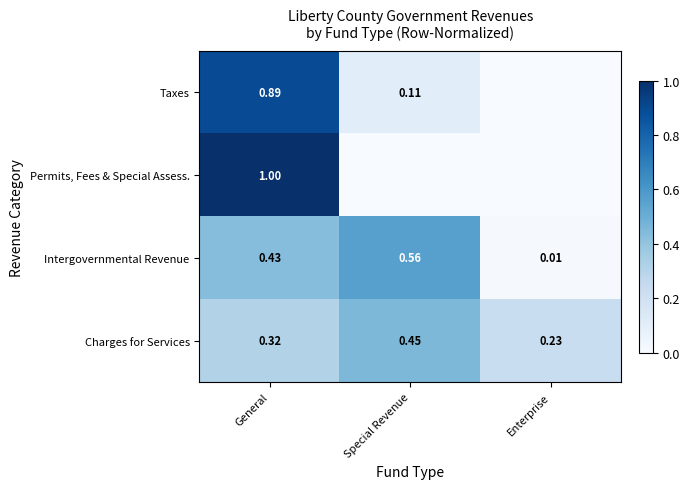

The Taxes series shows 1.3 at General. True or false?

False